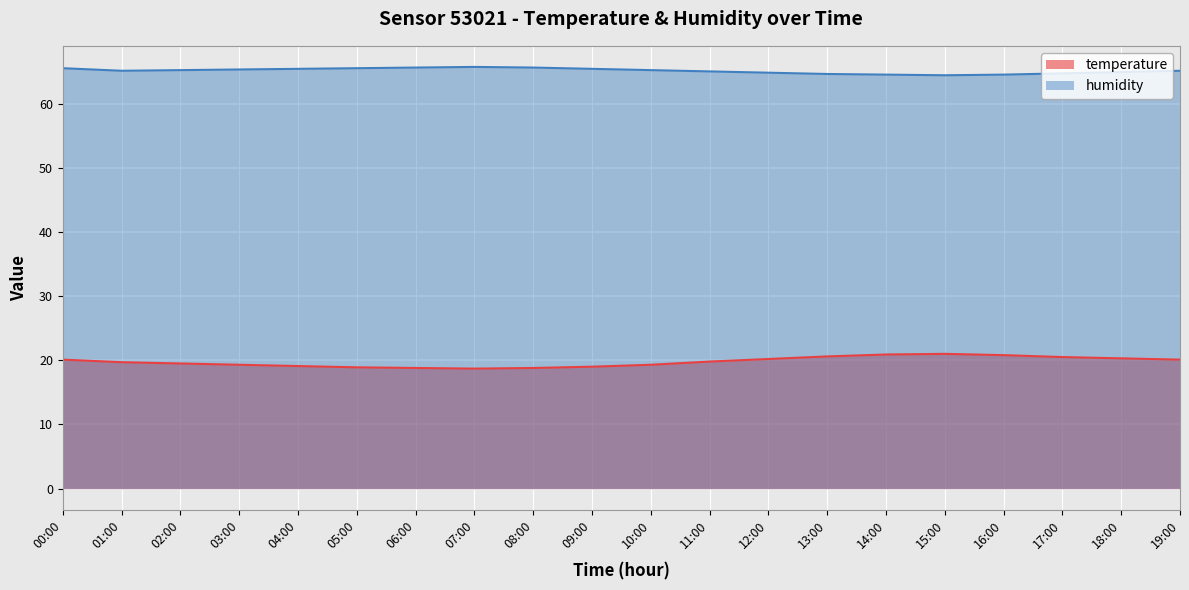

Where is temperature nearest to the value 19?

09:00